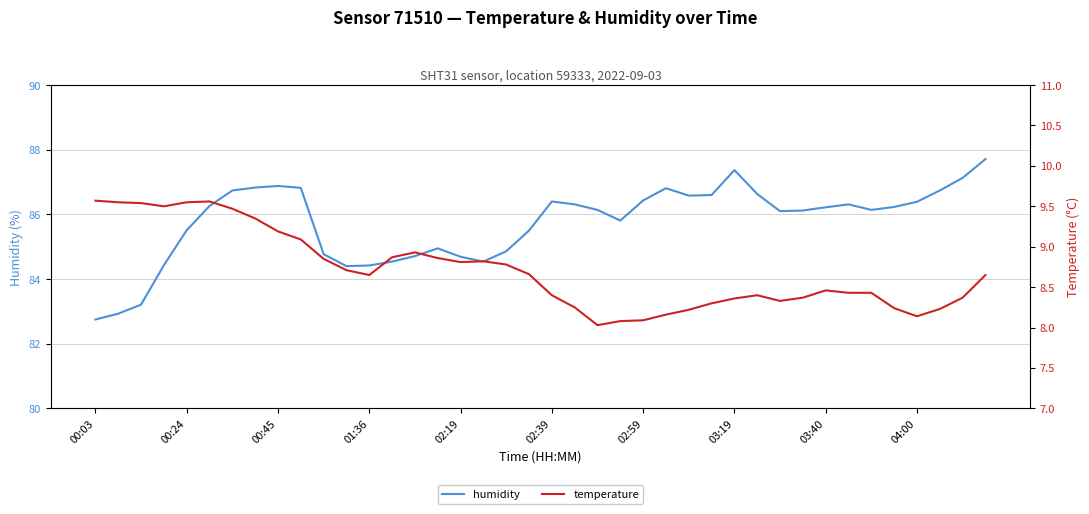

Rank the series by their maximum value, from lowest to highest.

temperature, humidity